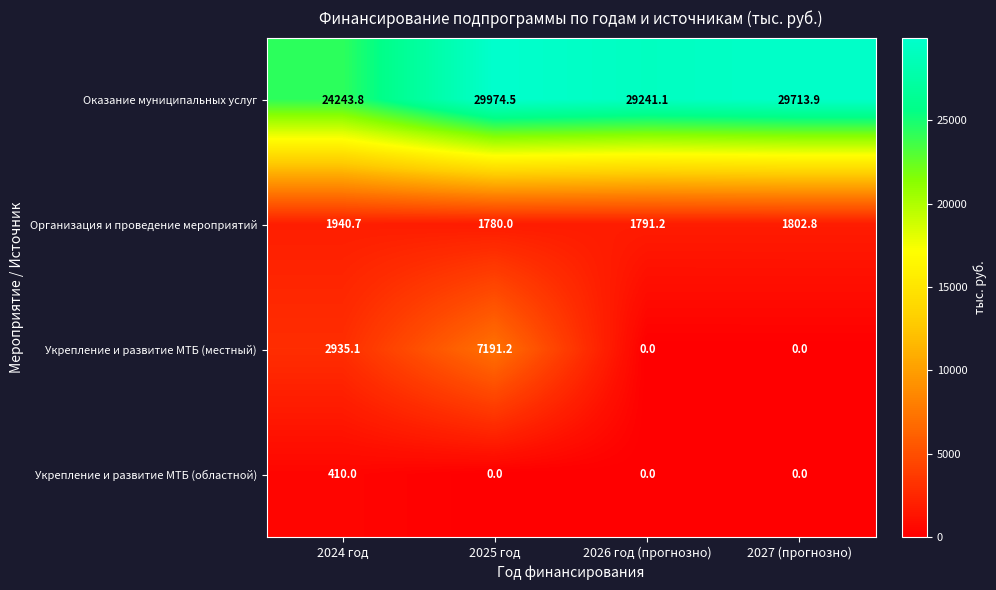

Count the number of data series in this chart.

4